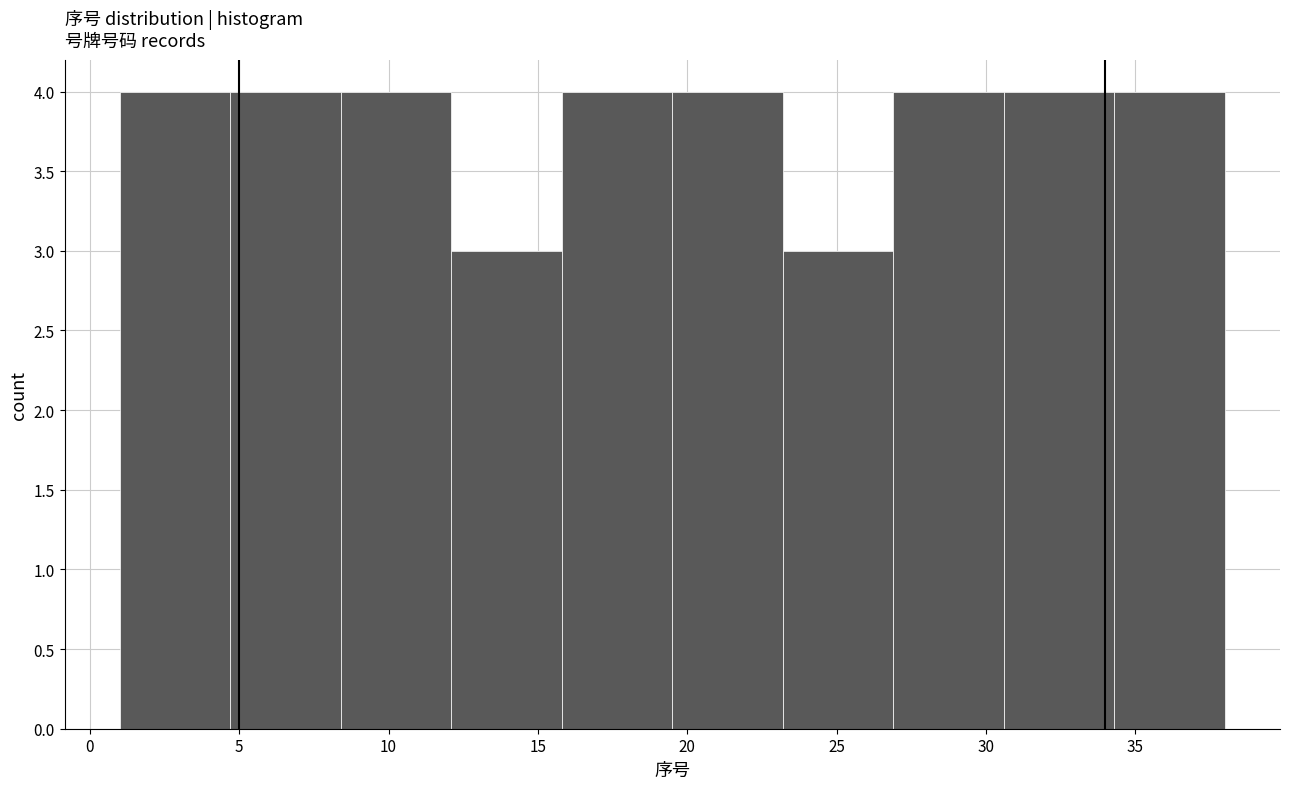

Reading left to right, transcribe this chart: for each bar, give the range it covers on the x-axis and its height. Neither the bar edges nor the heights are printed on the chart, so give them approximately, as read against the axes.

1.0 to 4.7: 4
4.7 to 8.4: 4
8.4 to 12.1: 4
12.1 to 15.8: 3
15.8 to 19.5: 4
19.5 to 23.2: 4
23.2 to 26.9: 3
26.9 to 30.6: 4
30.6 to 34.3: 4
34.3 to 38.0: 4